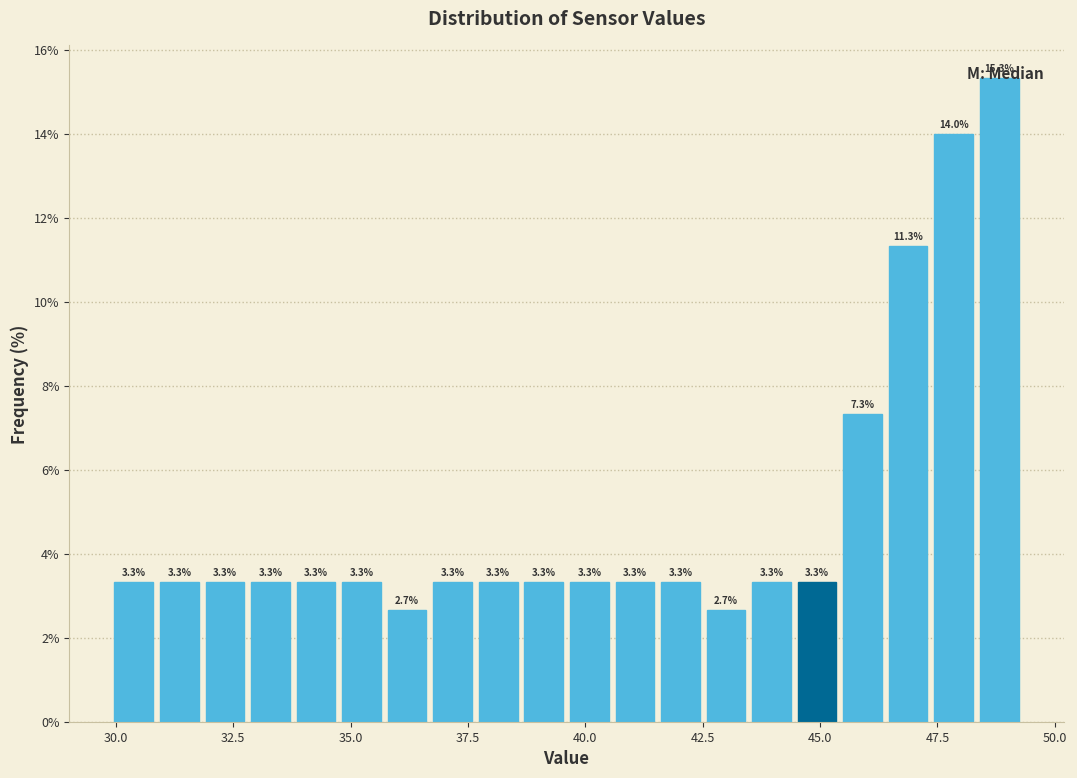

Read against the x-axis, roughly where is the centre of the tallest bar?

49.0